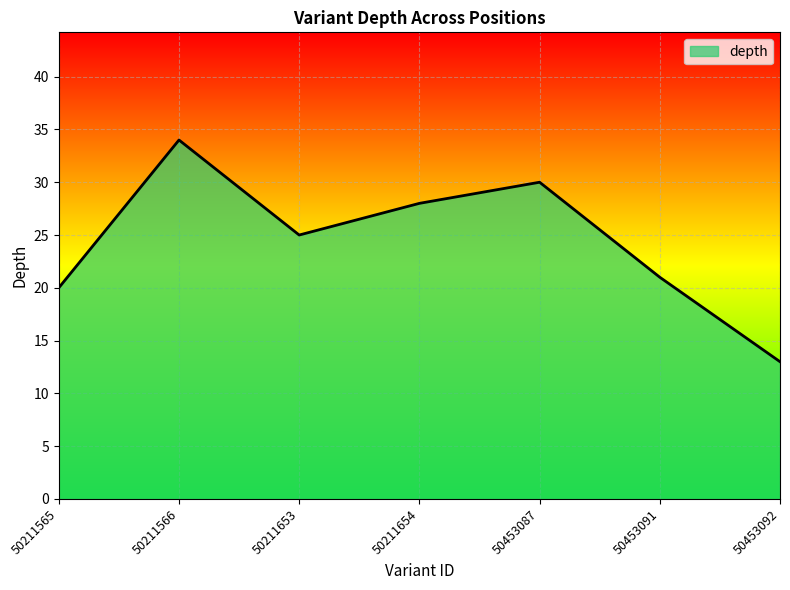

True or false: the data shows 30 at 50453087.

True